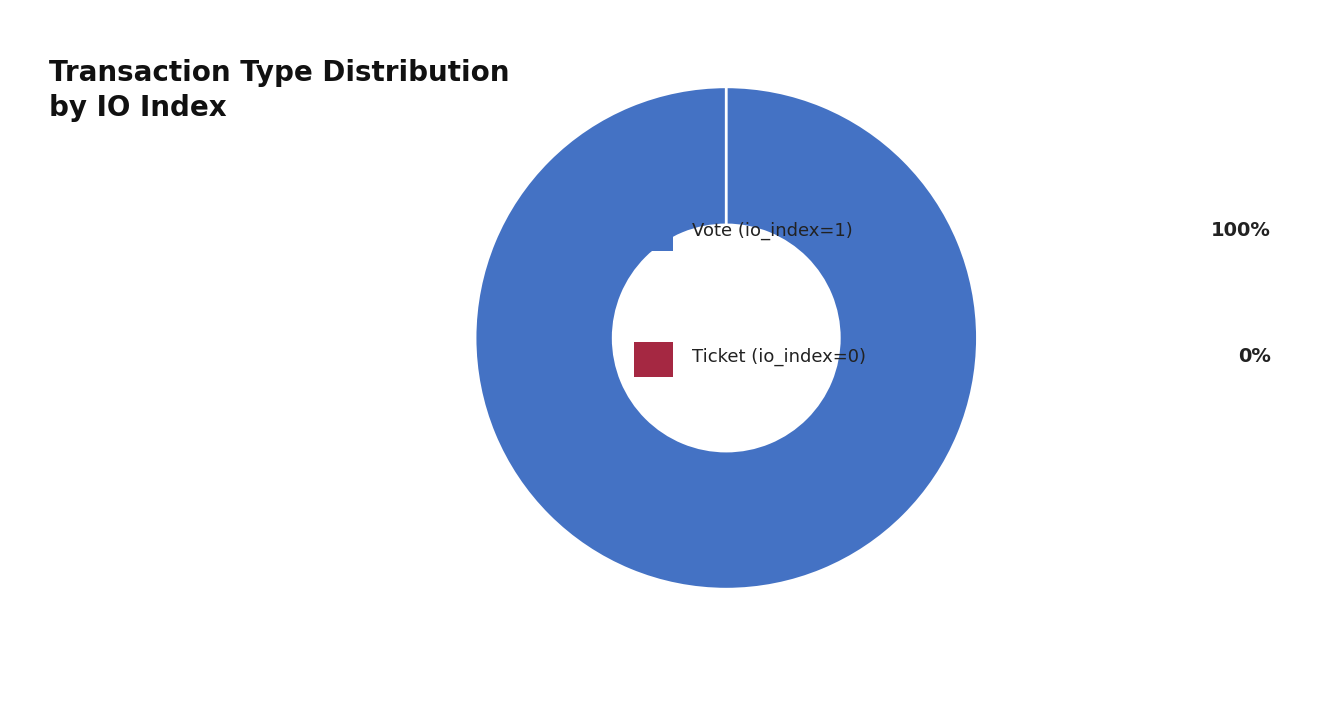

Is it true that Ticket is 1% of the pie?

False